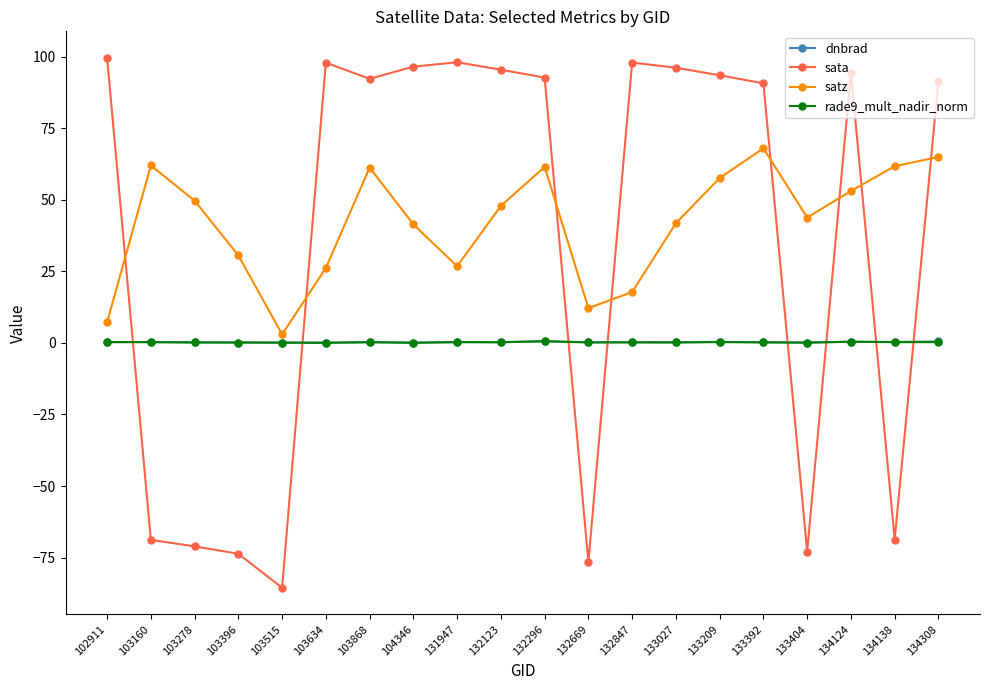

What is the minimum value shown in the chart?

-85.6